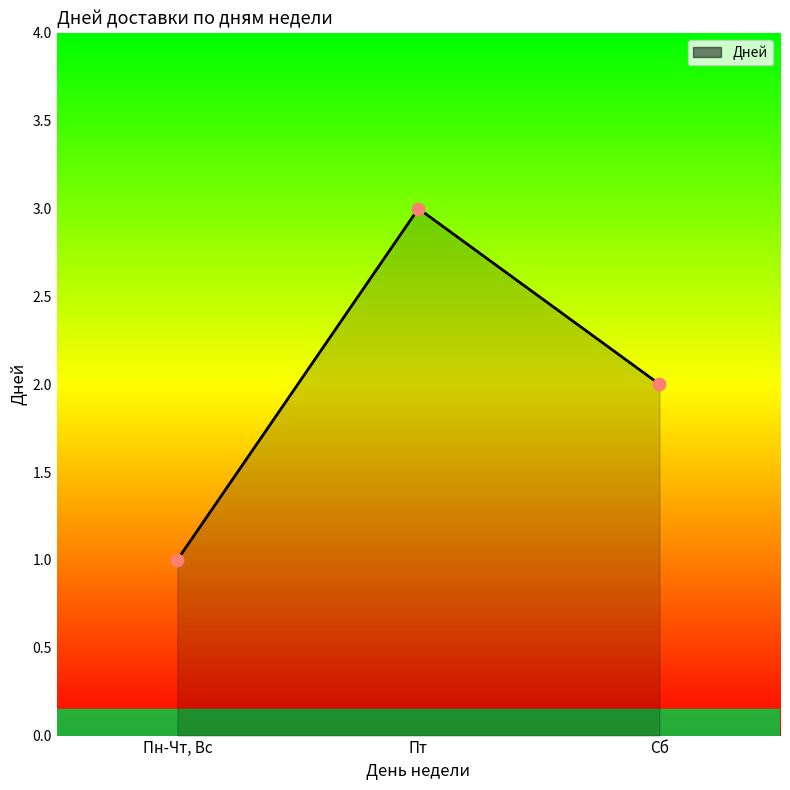

Which has a higher value, Пн-Чт, Вс or Пт?

Пт